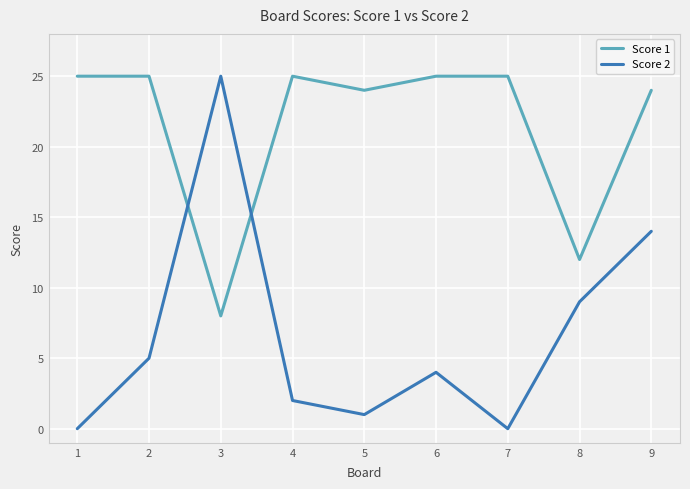

What is the greatest value displayed?

25